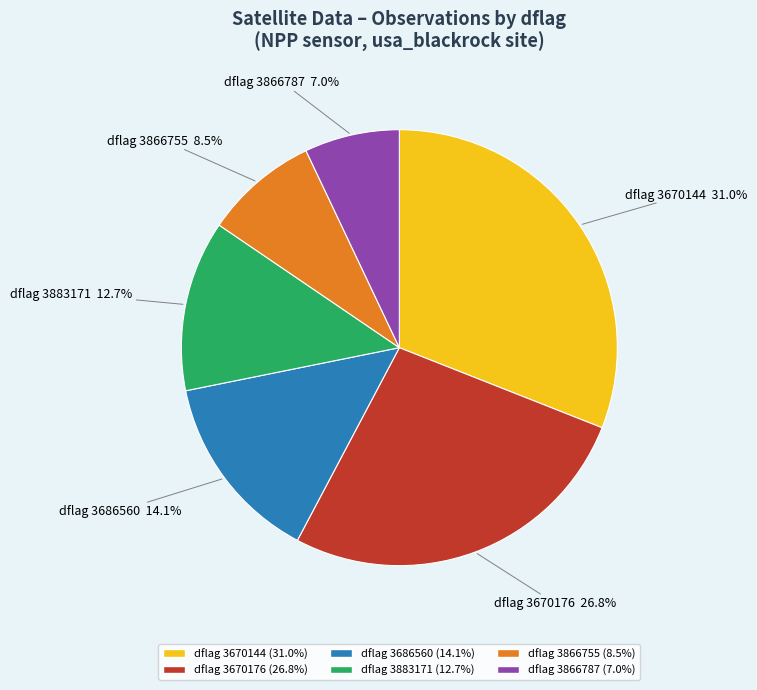

Is there any slice that represents more than half of the pie?

No